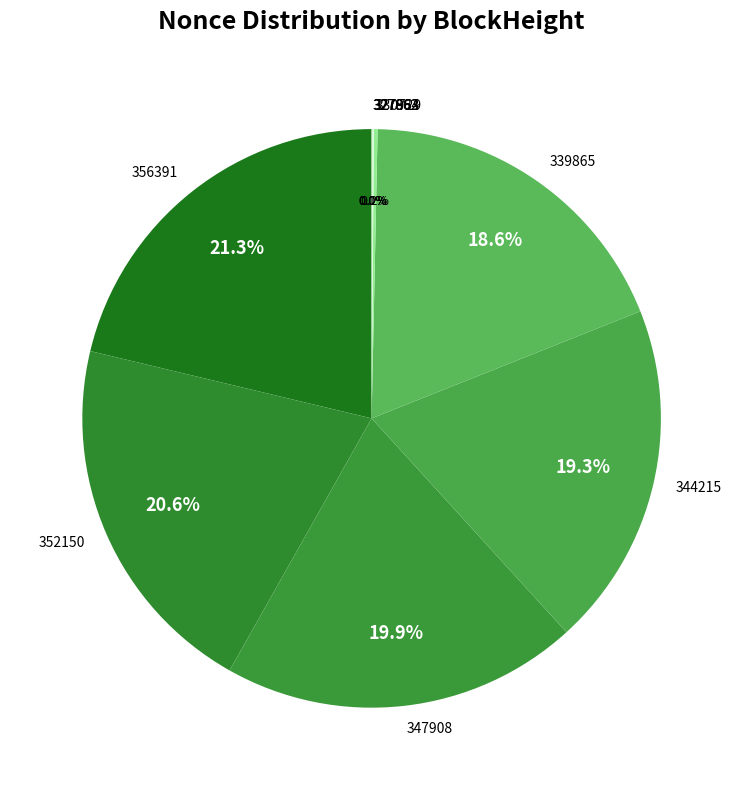

How many segments does this pie chart have?

9